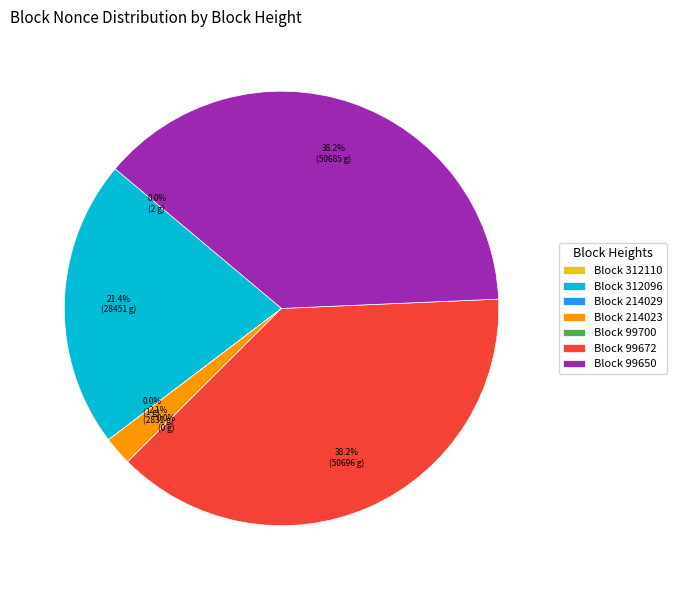

What percentage is the 99650 slice, to the nearest percent?

38%